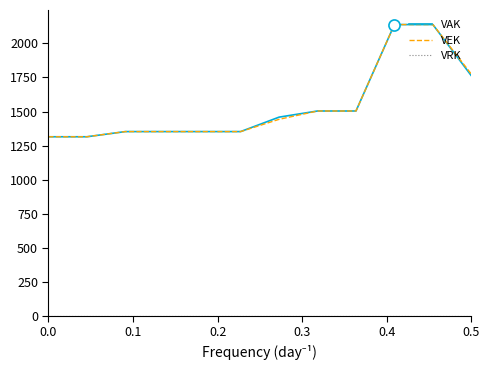

What is the greatest value displayed?

2138